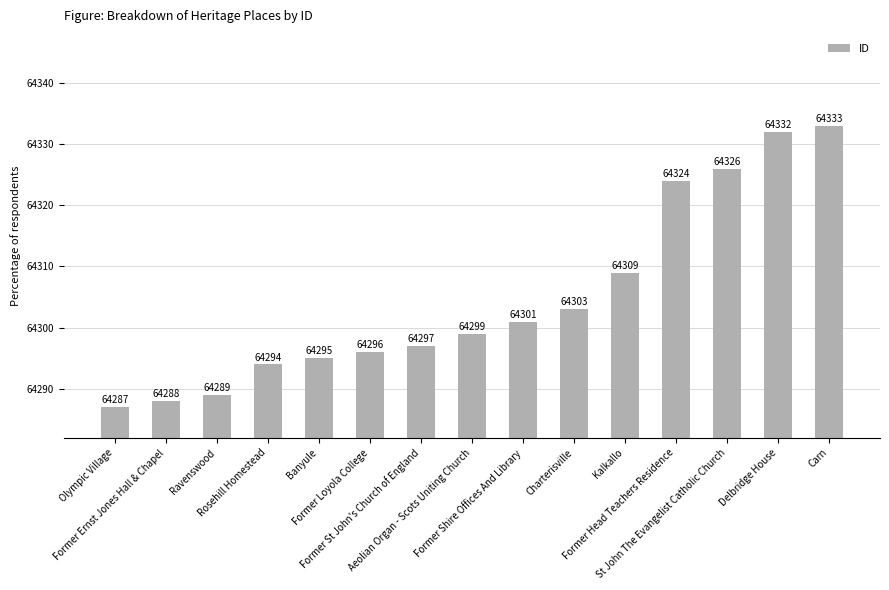

Reading right to left, what are all the values shown in this chart?

Carn=64333	Delbridge House=64332	St John The Evangelist Catholic Church=64326	Former Head Teachers Residence=64324	Kalkallo=64309	Charterisville=64303	Former Shire Offices And Library=64301	Aeolian Organ - Scots Uniting Church=64299	Former St John's Church of England=64297	Former Loyola College=64296	Banyule=64295	Rosehill Homestead=64294	Ravenswood=64289	Former Ernst Jones Hall & Chapel=64288	Olympic Village=64287